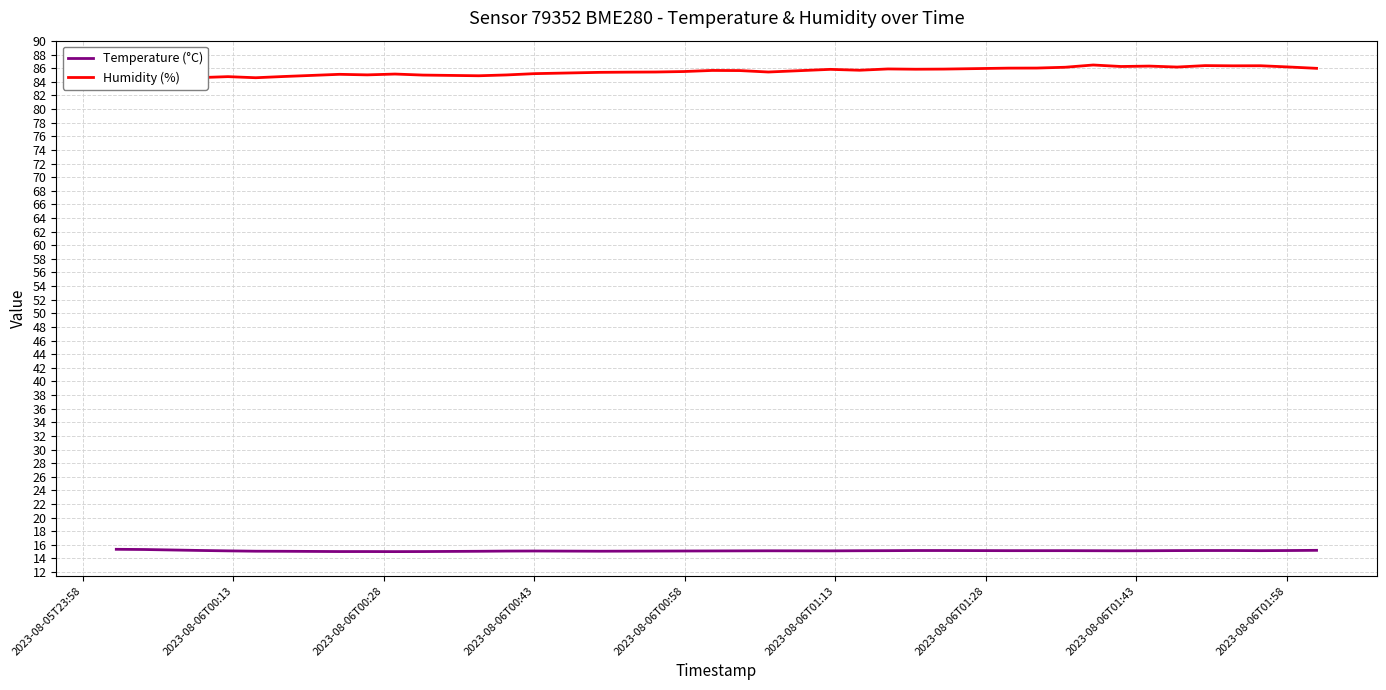

At which category does Humidity (%) reach its first local valley?

2023-08-06T00:13